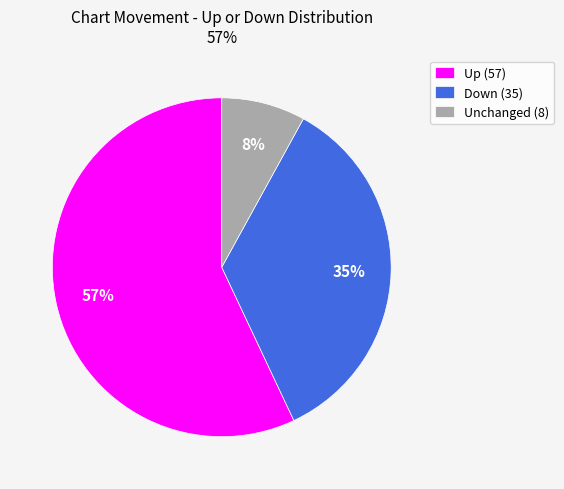

Rank the categories by value from lowest to highest.

Unchanged (8), Down (35), Up (57)